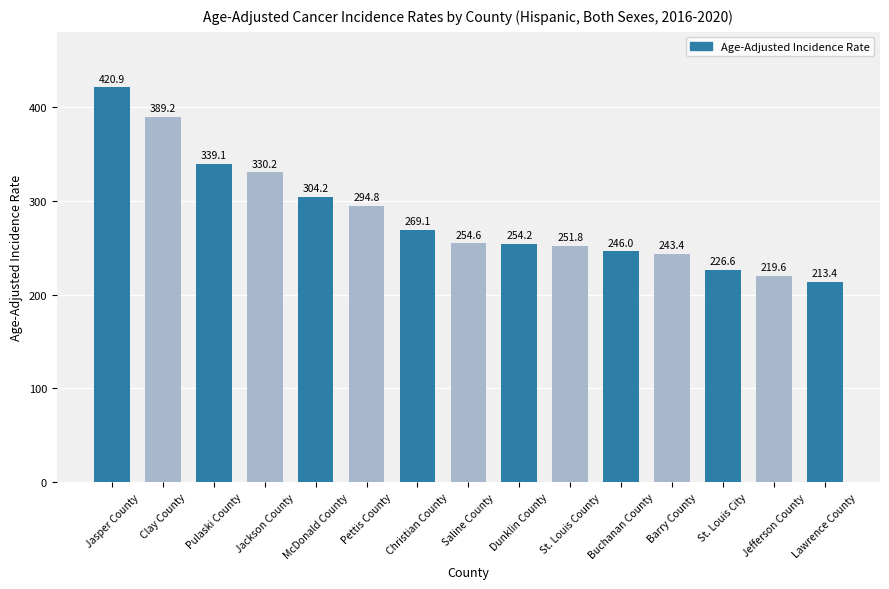

List the labels in order of value, largest first.

Jasper County, Clay County, Pulaski County, Jackson County, McDonald County, Pettis County, Christian County, Saline County, Dunklin County, St. Louis County, Buchanan County, Barry County, St. Louis City, Jefferson County, Lawrence County